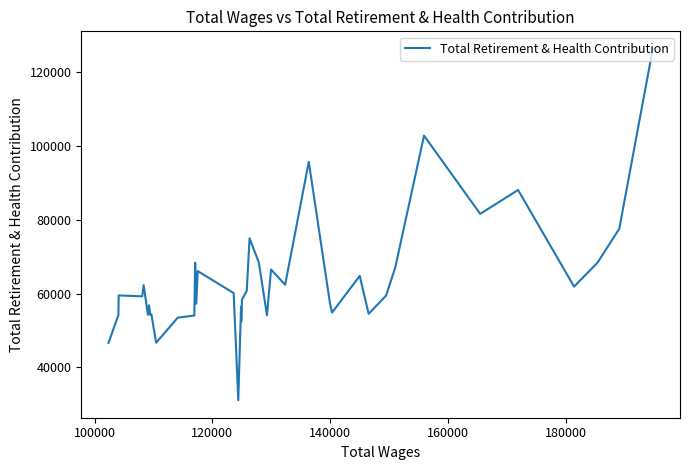

Is this an area chart (filled region under the line)?

No